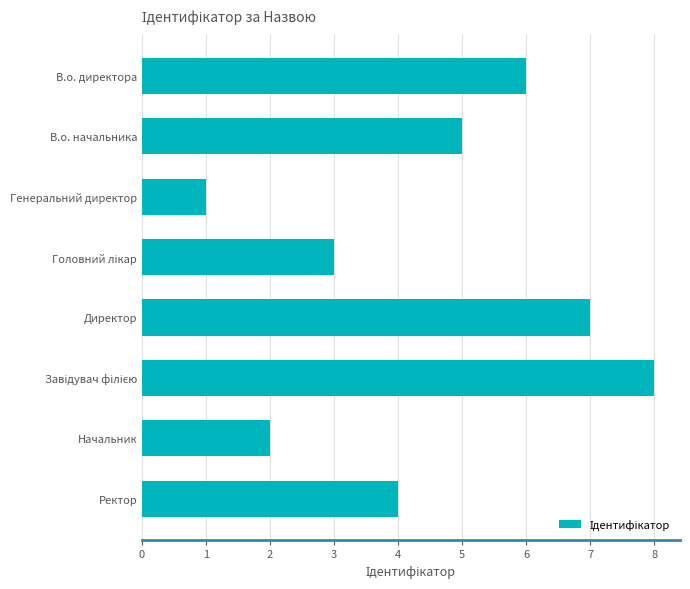

What is the ratio of the value at В.о. директора to the value at Ректор?

1.5